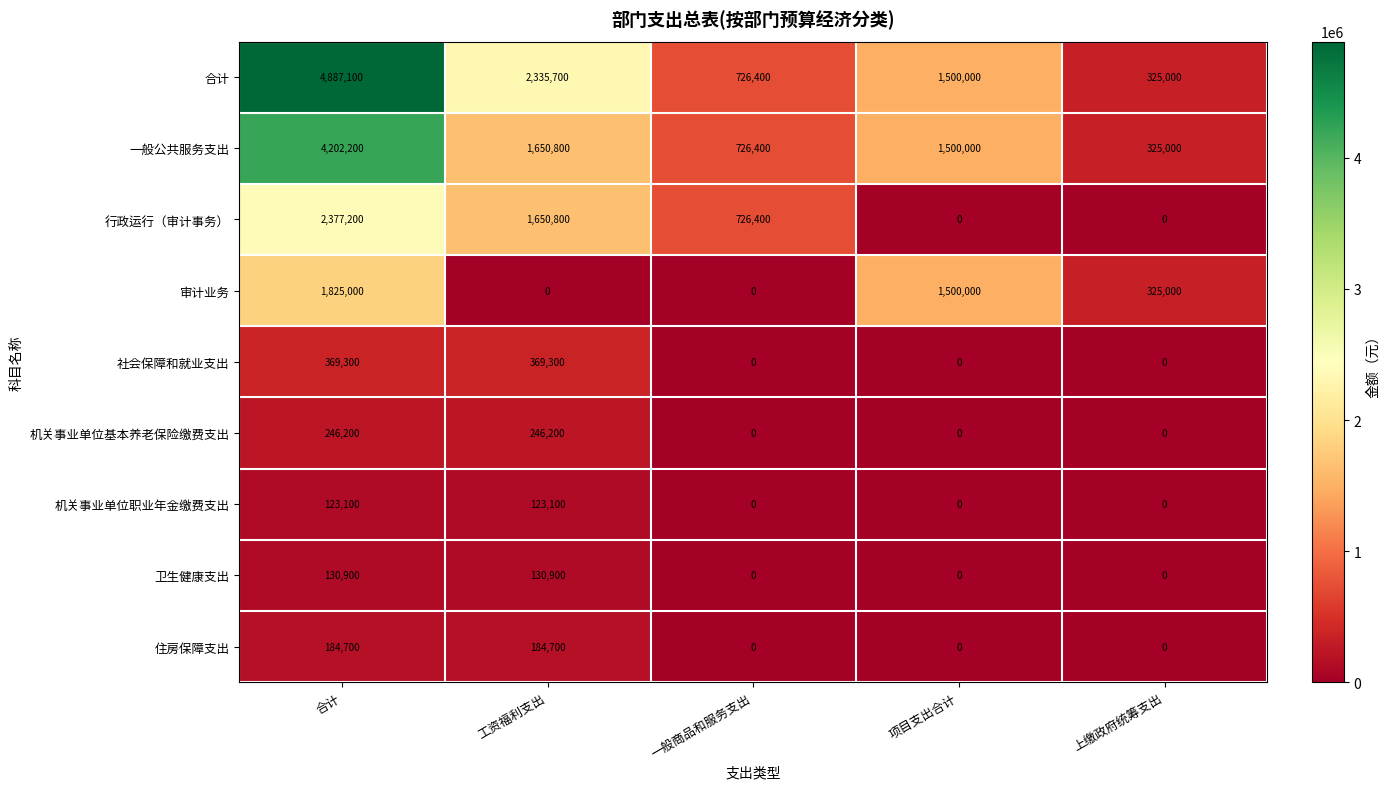

Count the 机关事业单位职业年金缴费支出 values in the range 0 to 123100.

5